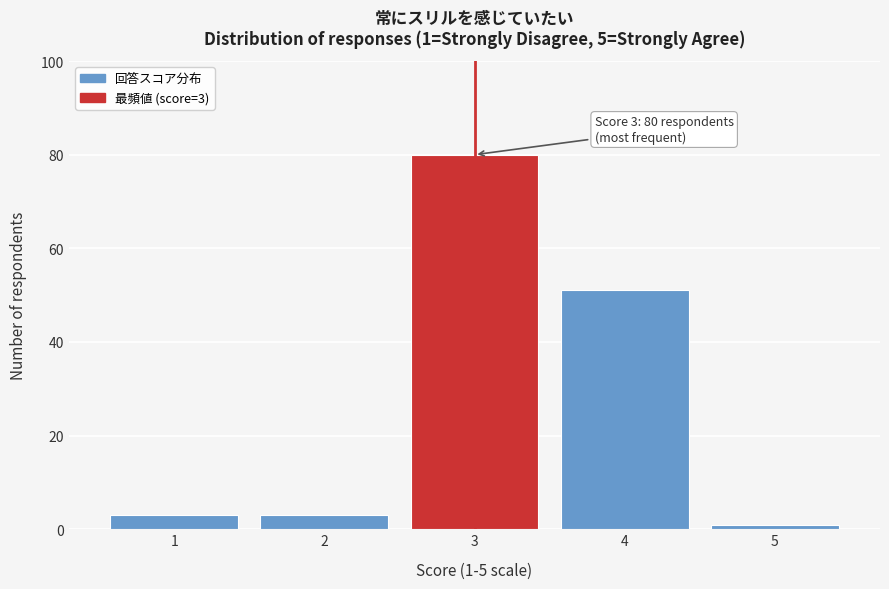

Over which range of the x-axis is the bar tallest?

2.5 to 3.5